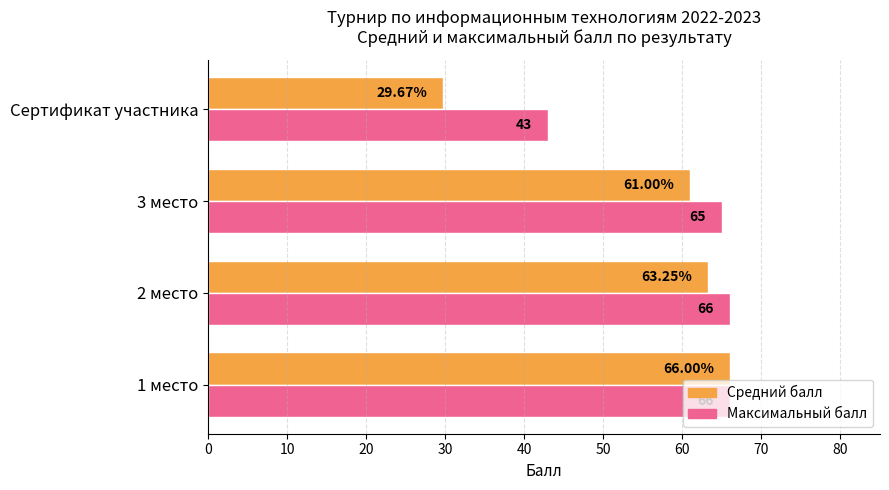

Between 2 место and Сертификат участника, which series saw the biggest shift?

Средний балл